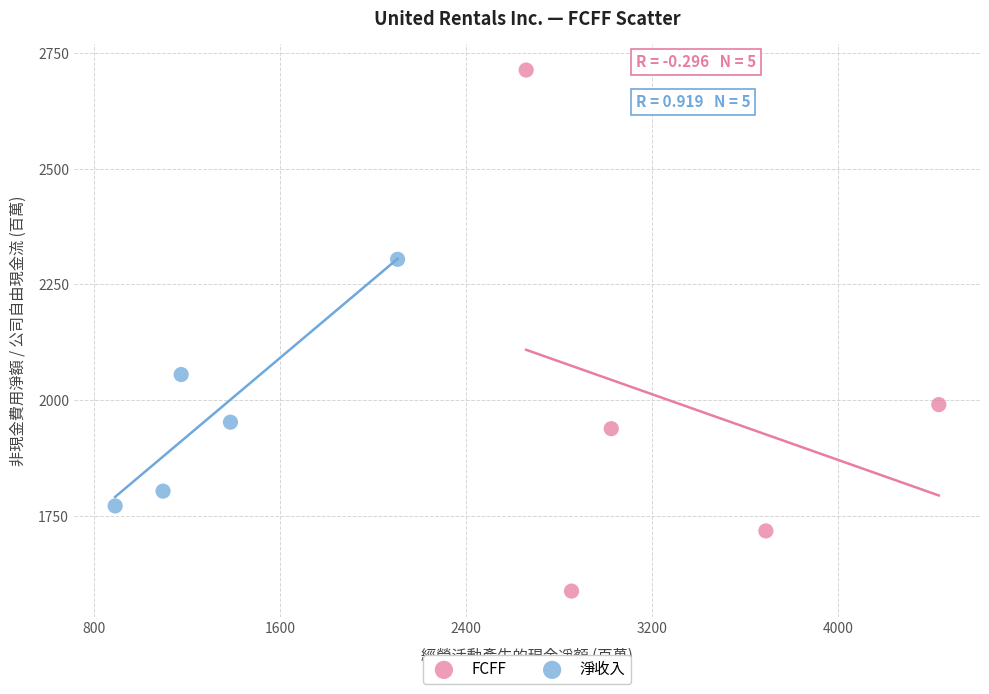

Which series contains the highest Y value?

FCFF